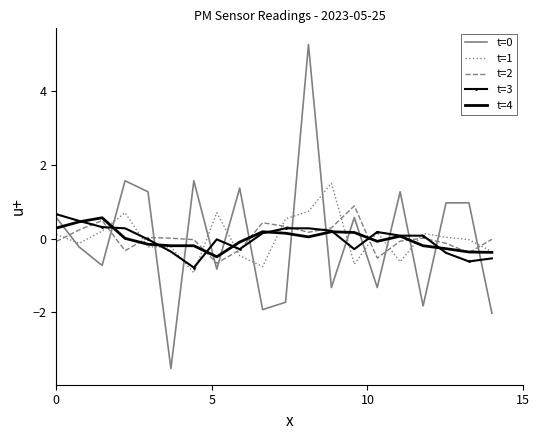

What is the highest value of the t=1 series?

1.5